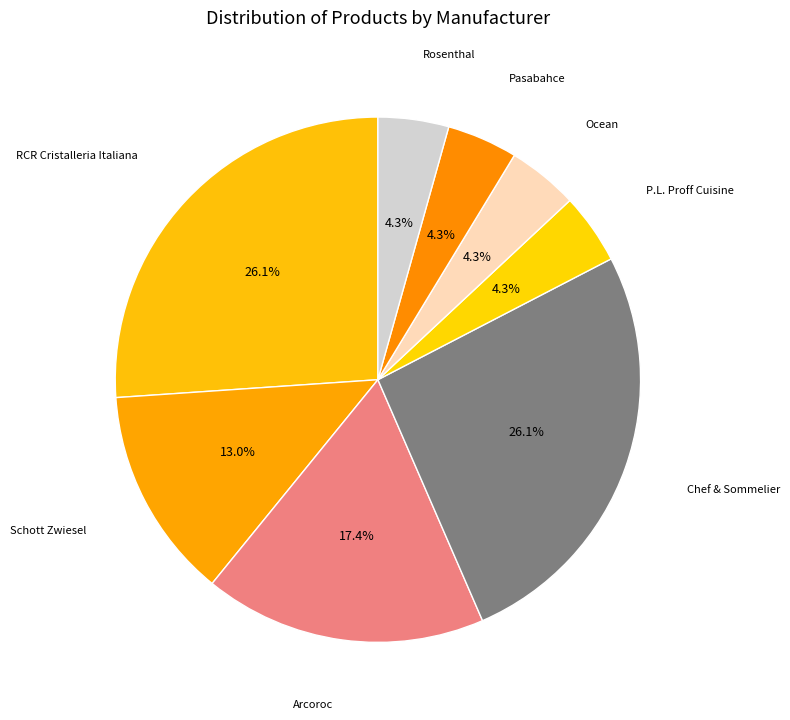

How many slices are in this pie chart?

8